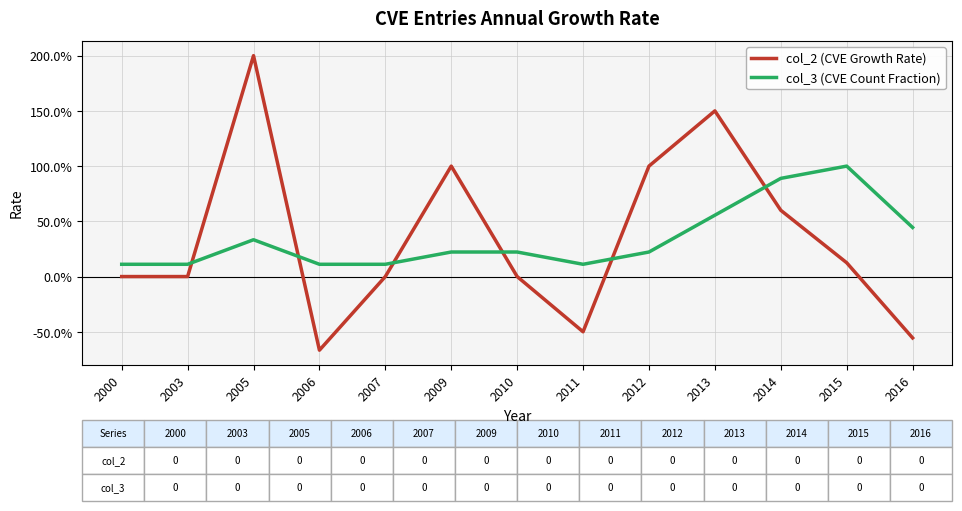

How many intersections are there between col_2 (CVE Growth Rate) and col_3 (CVE Count Fraction)?

6